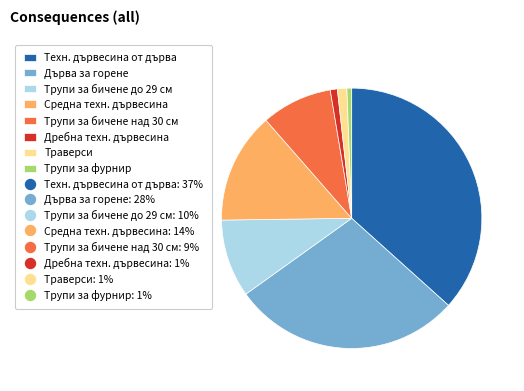

Is there a majority slice in this chart?

No